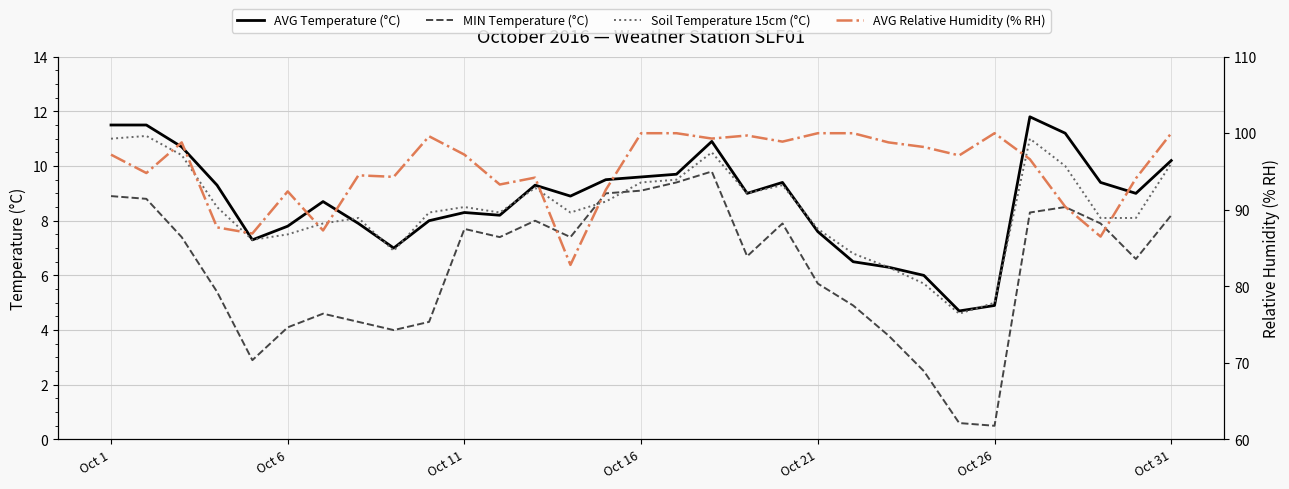

Is the value of AVG Temperature (°C) at 21 greater than the value of AVG Relative Humidity (% RH) at 30?

No